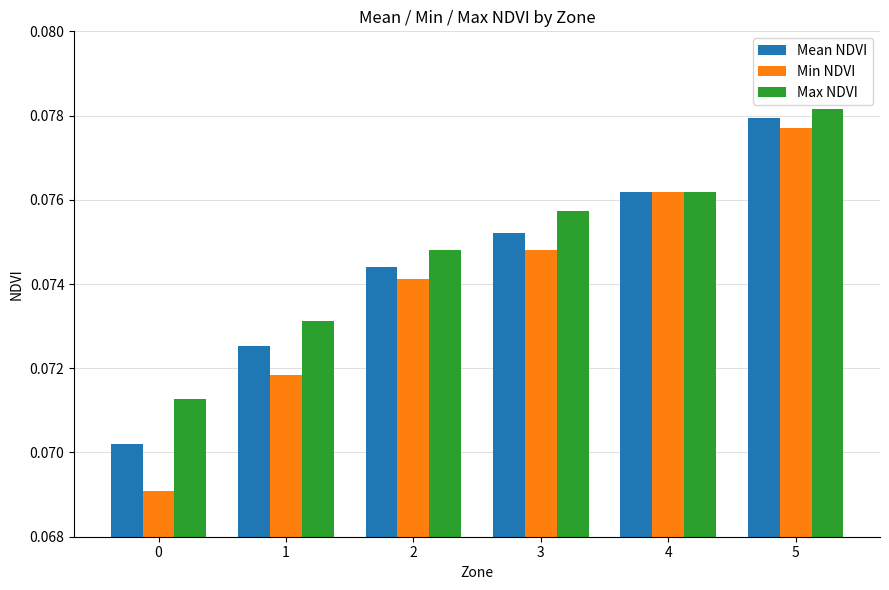

The value of Min NDVI at 5 is 0.0. True or false?

False